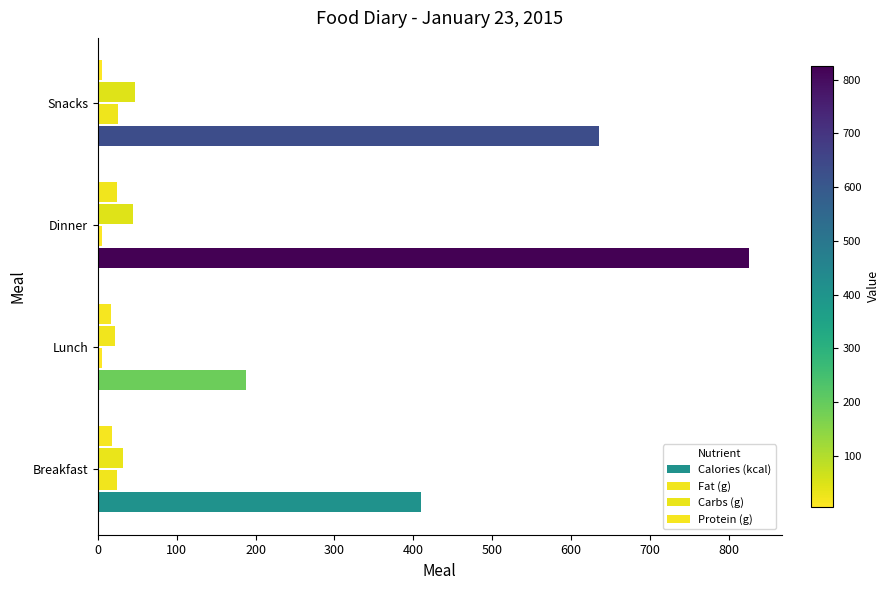

What is the value of the Fat (g) bar at the 4th from the left?

26.0